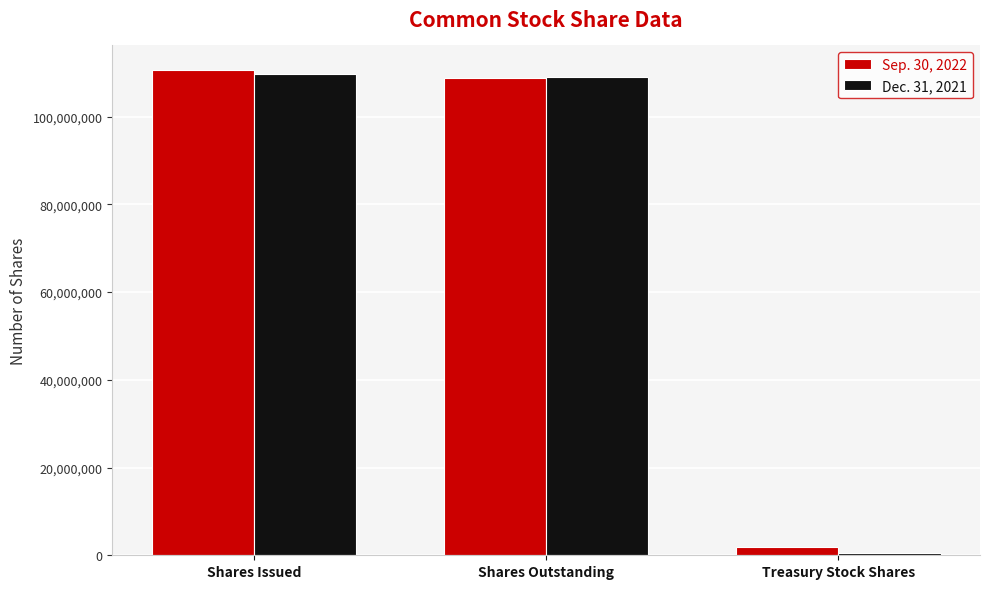

What is the label of the 3rd bar from the right?

Shares Issued